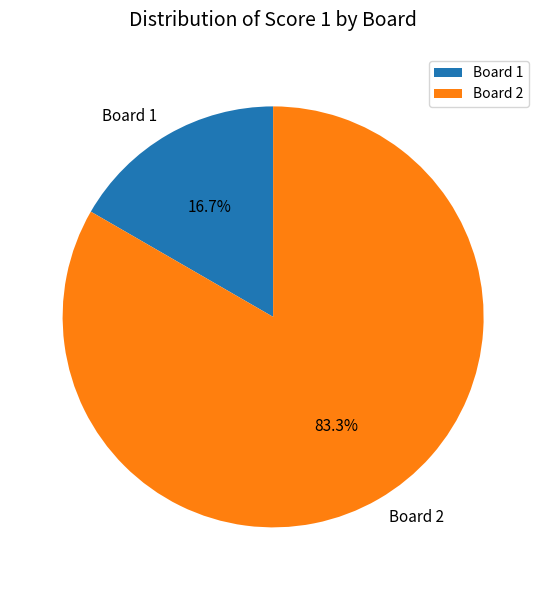

What is the majority slice?

Board 2